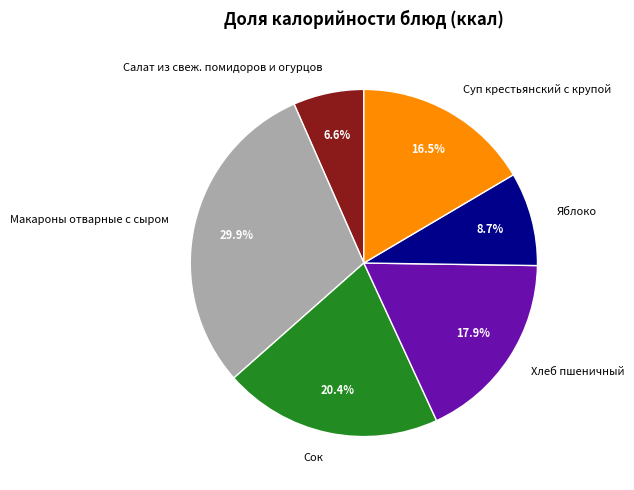

Combined, what portion of the pie is Сок and Суп крестьянский с крупой?

36.9%